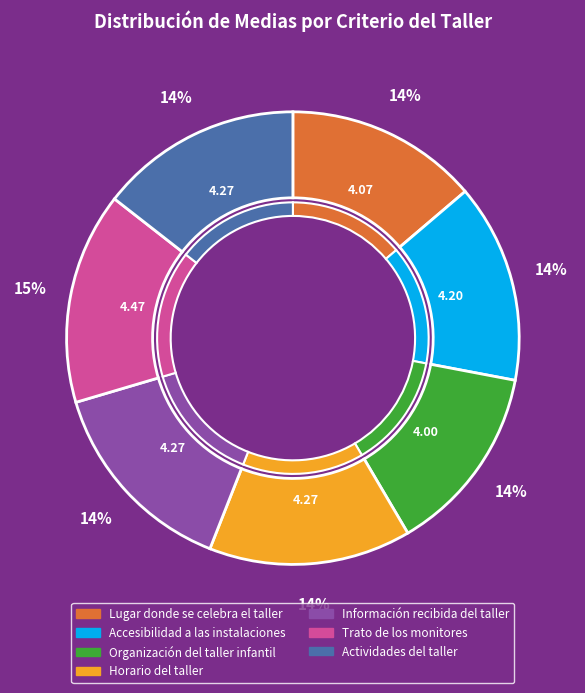

Combined, what portion of the pie is Lugar donde se celebra el taller and Información recibida del taller?

28.2%